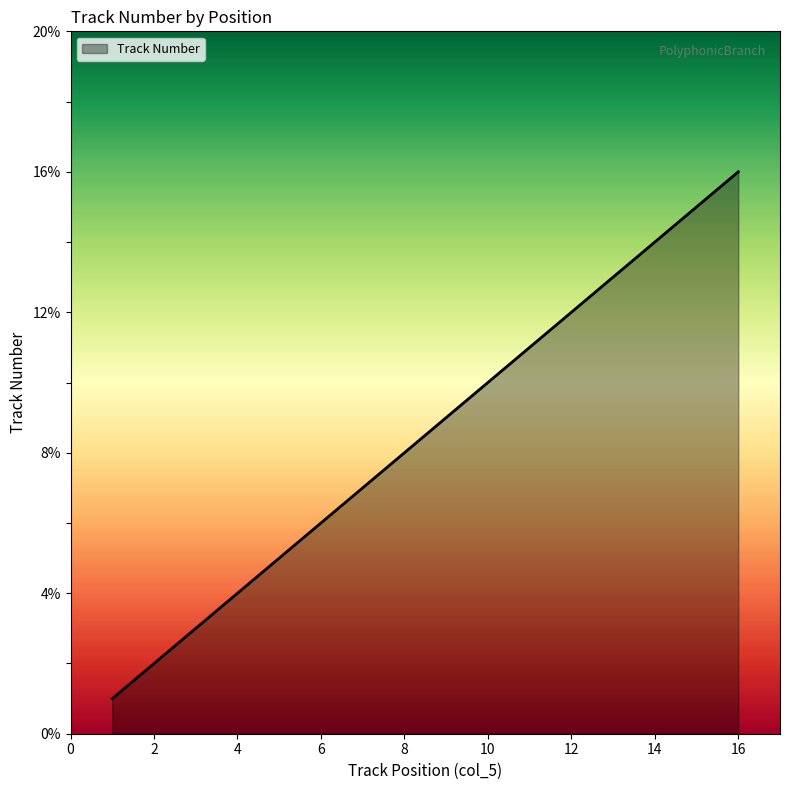

What is the greatest value displayed?

16